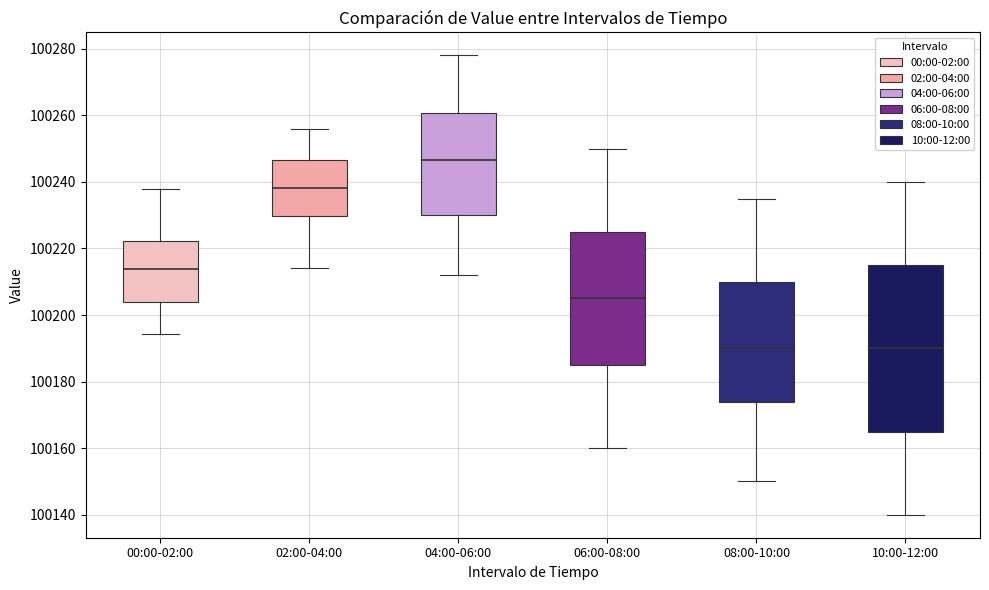

Which box's median line is the highest?

04:00-06:00